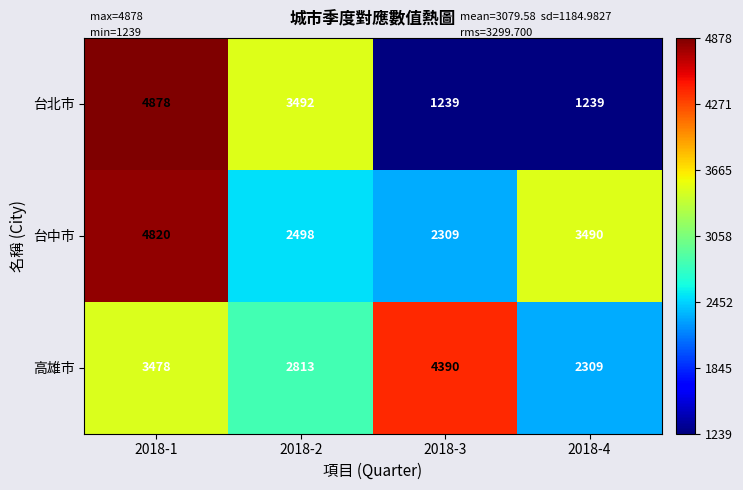

At how many categories does at least one series exceed 3529?

2